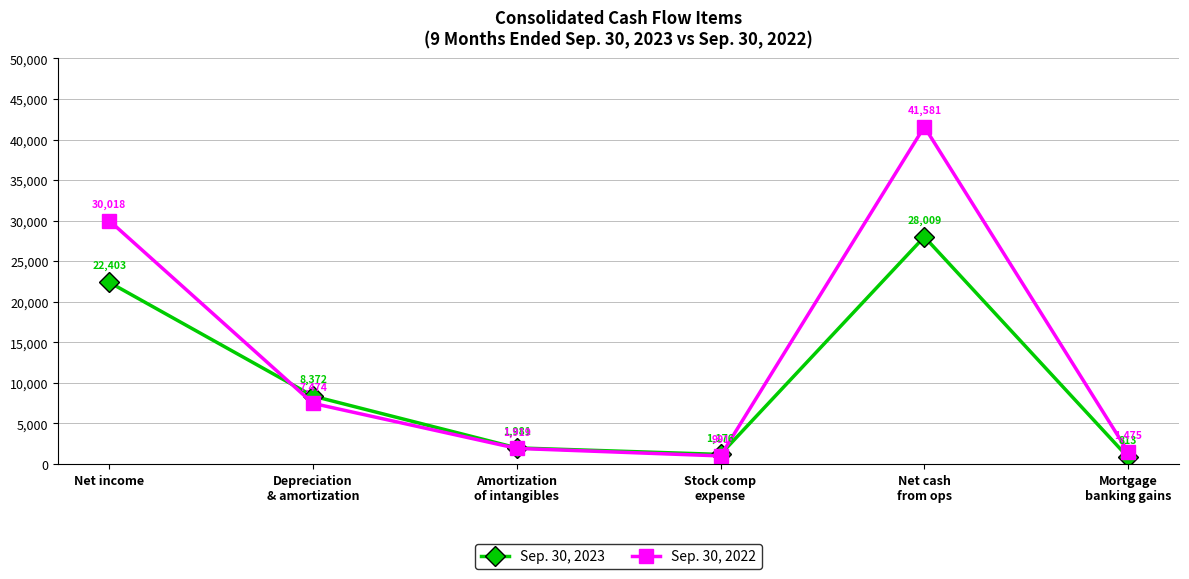

What is the label of the 3rd point from the left?

Amortization
of intangibles